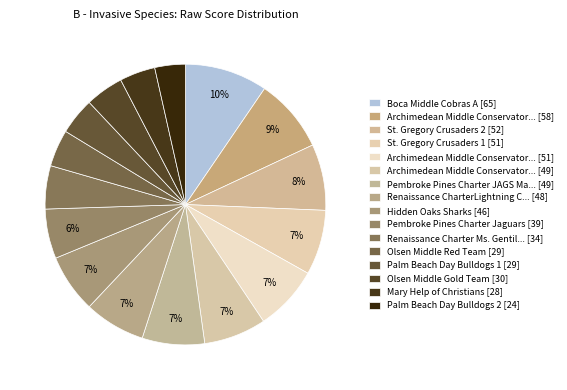

Count the number of slices in the pie.

16